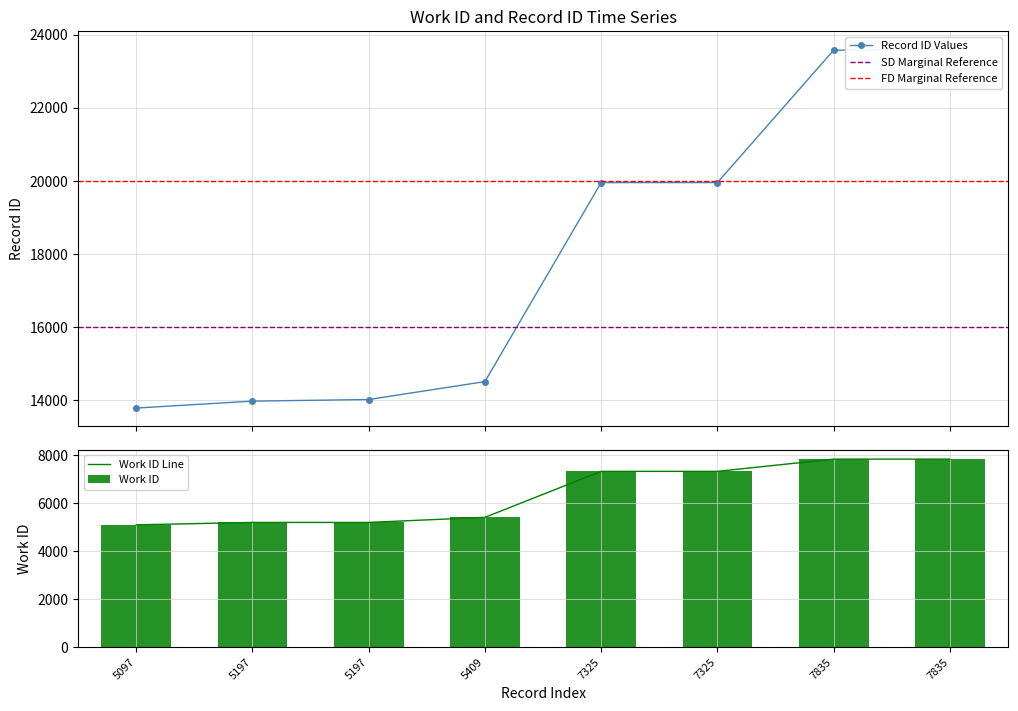

True or false: work_id has a value of 3220 at 7835.

False